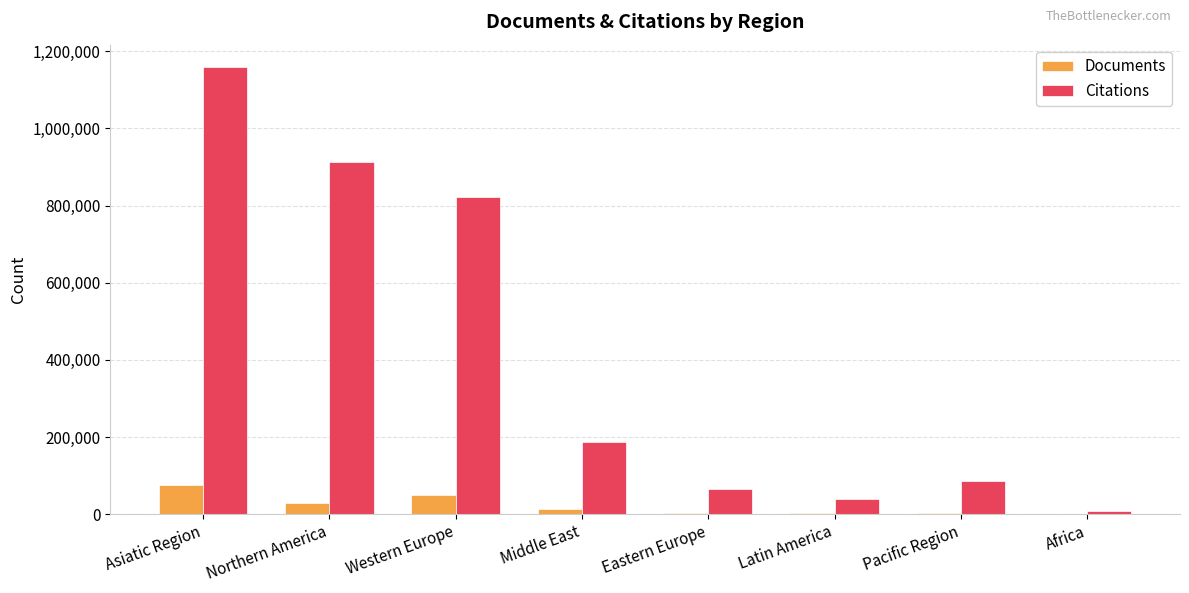

The value of Citations at Northern America is 292045. True or false?

False